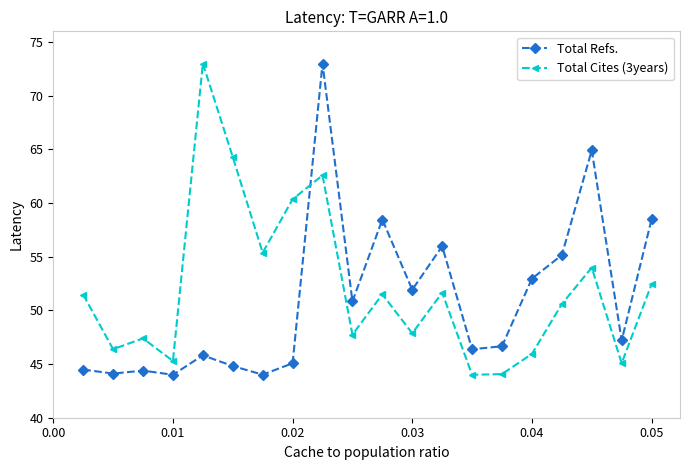

True or false: Total Refs. has more than 1 points higher than both neighbors.

True